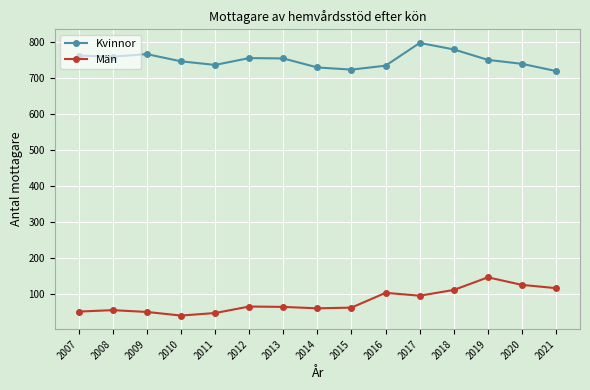

Where does the Män series first go above 65?

2012